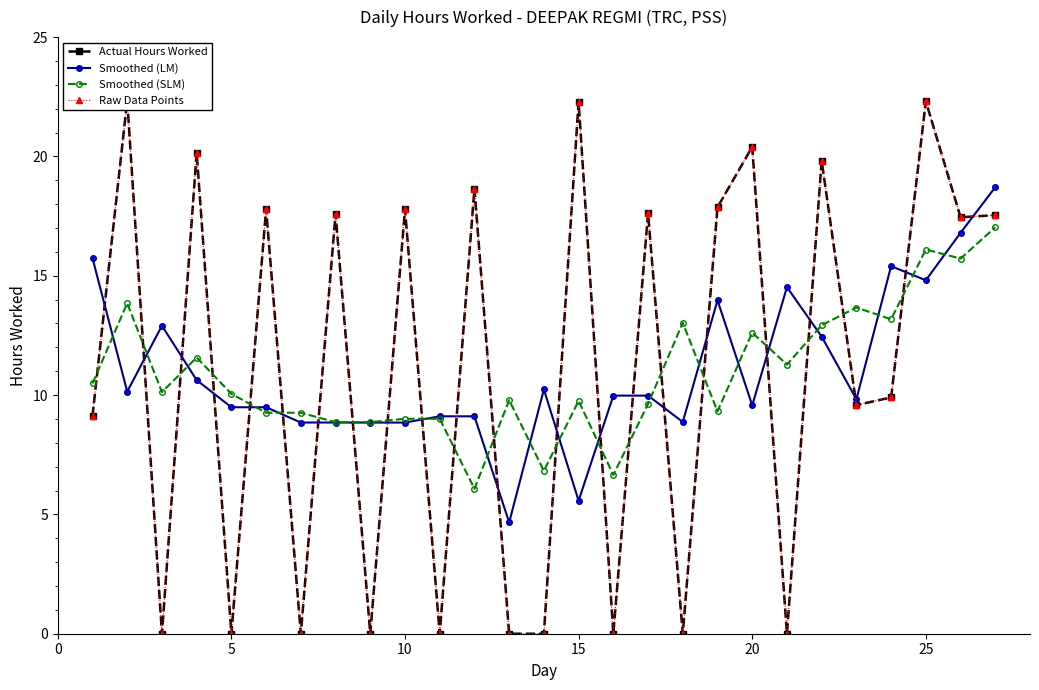

What is the highest value of the Smoothed (SLM) series?

17.0